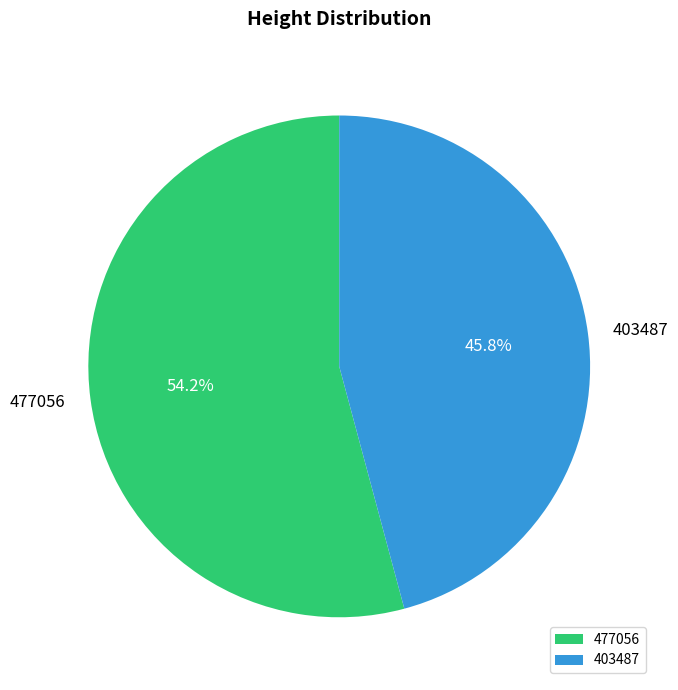

What is the total percentage of 477056 and 403487?

100.0%